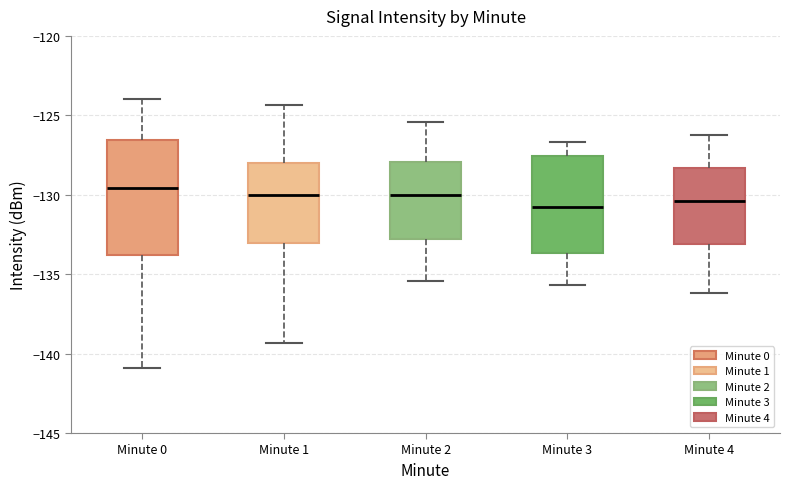

Reading left to right, read every box against the y-axis: the position of its median line, the range the box covers, and the ends of its whiskers. The values are not printed on the chart, so give them approximately, as read against the axis.

Minute 0: median -129.5, box -134.0 to -126.5, whiskers -141.0 to -124.0
Minute 1: median -130.0, box -133.0 to -128.0, whiskers -139.5 to -124.5
Minute 2: median -130.0, box -133.0 to -128.0, whiskers -135.5 to -125.5
Minute 3: median -131.0, box -133.5 to -127.5, whiskers -135.5 to -126.5
Minute 4: median -130.5, box -133.0 to -128.5, whiskers -136.0 to -126.0